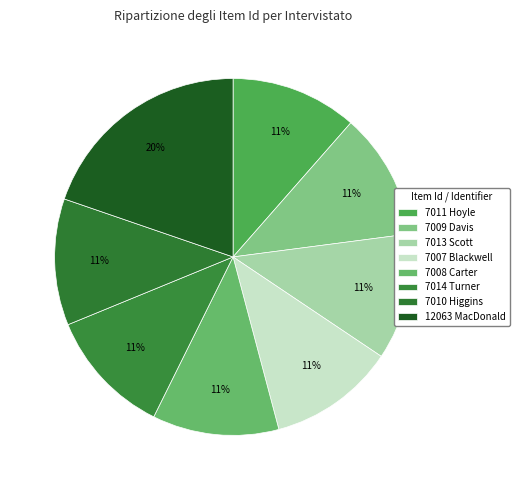

Count the number of slices in the pie.

8